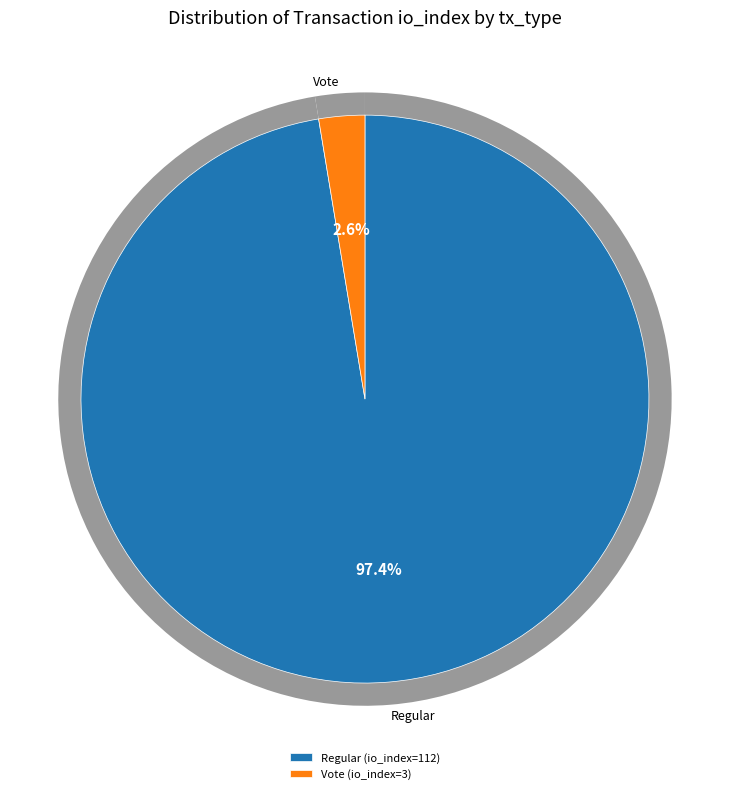

Does any single category account for the majority?

Yes